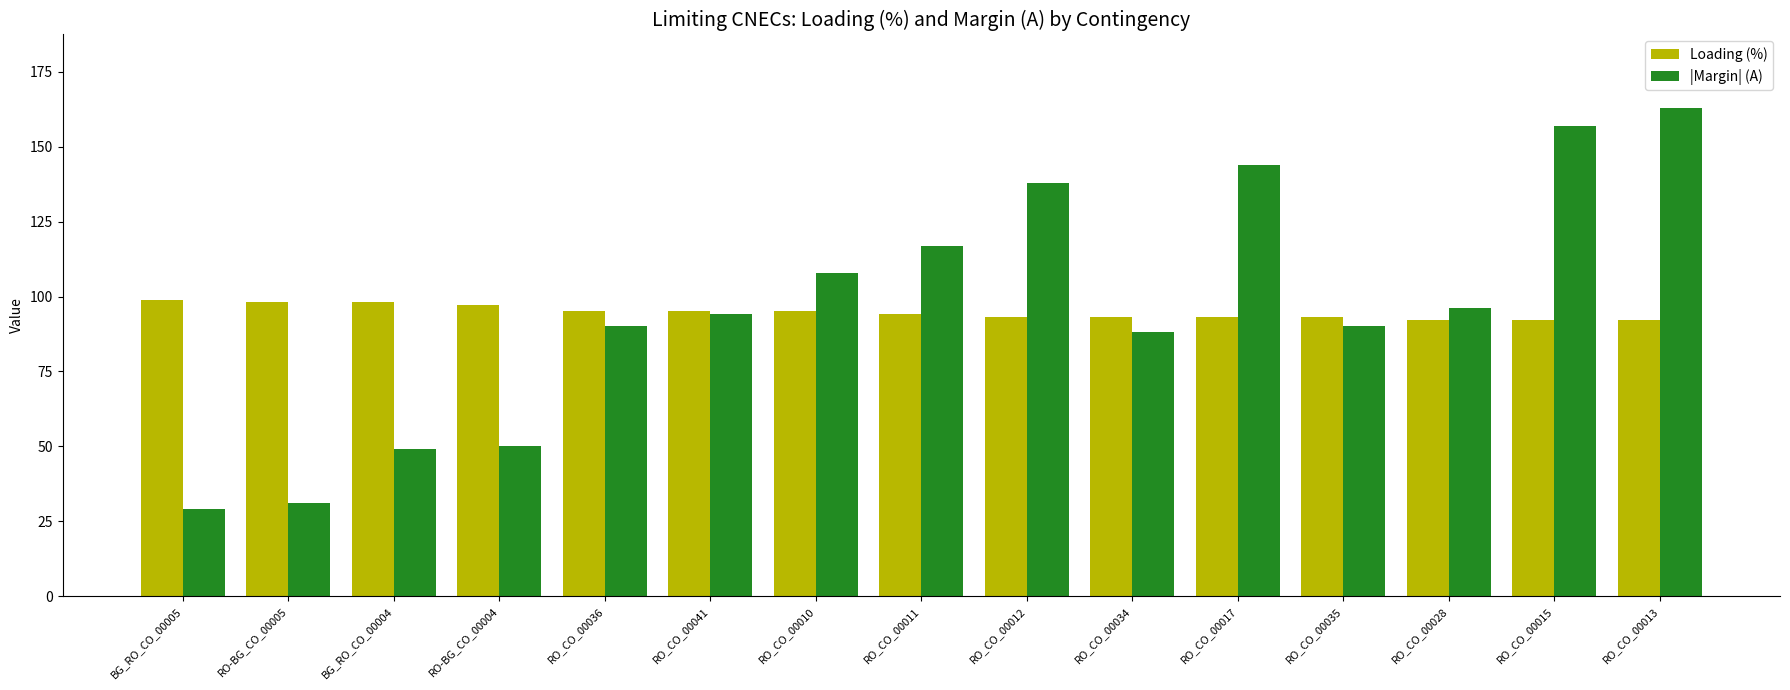

How many groups of bars are there?

15